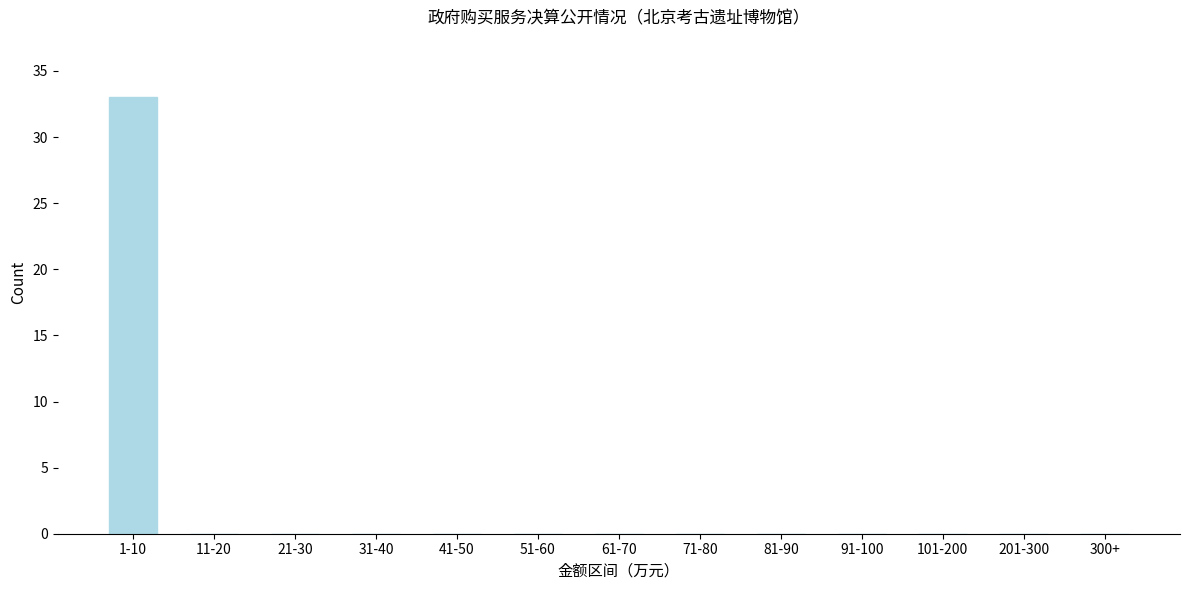

Reading left to right, transcribe all the data shown in this chart.

1-10=33	11-20=0	21-30=0	31-40=0	41-50=0	51-60=0	61-70=0	71-80=0	81-90=0	91-100=0	101-200=0	201-300=0	300+=0